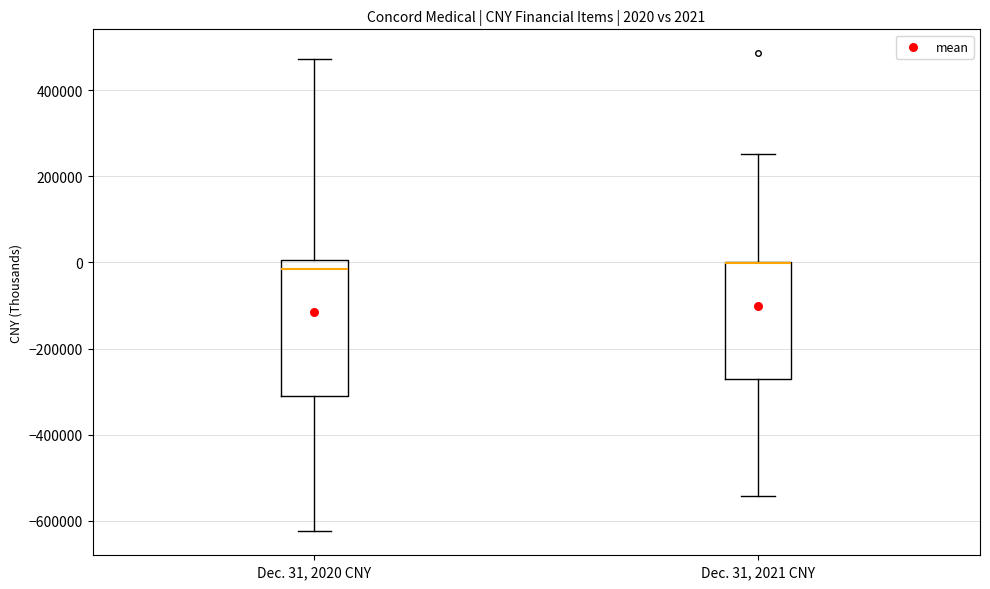

Which box is the tallest, from its lower edge to its upper edge?

Dec. 31, 2020 CNY